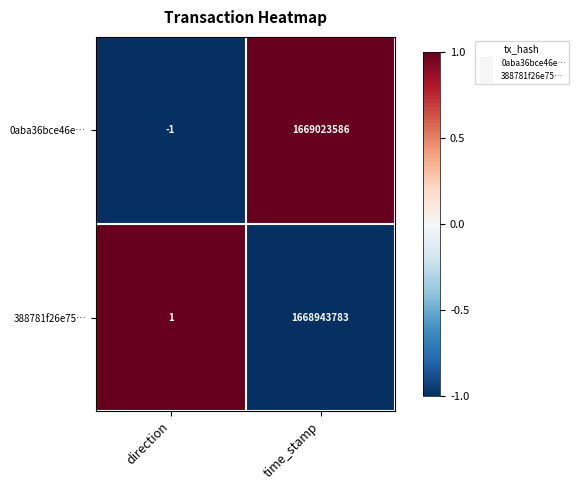

Reading right to left, extract all data points from this chart.

0aba36bce46e…: time_stamp=1669023586	direction=-1
388781f26e75…: time_stamp=1668943783	direction=1